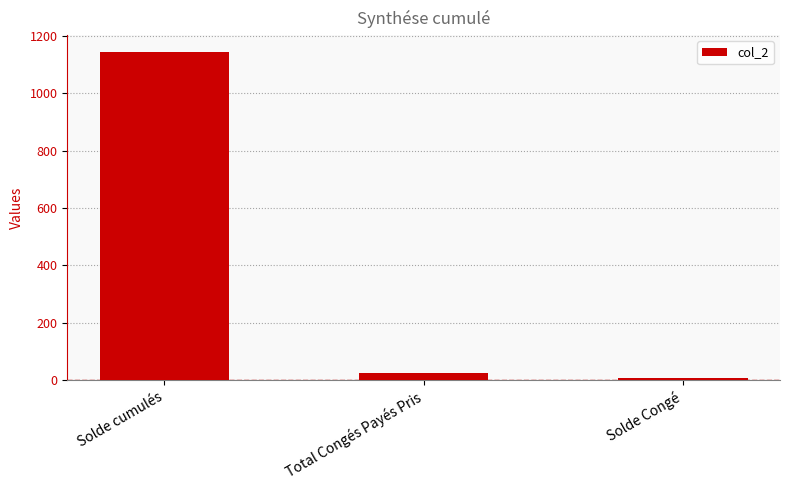

The chart shows a value of 1146.0 at Solde cumulés. True or false?

True